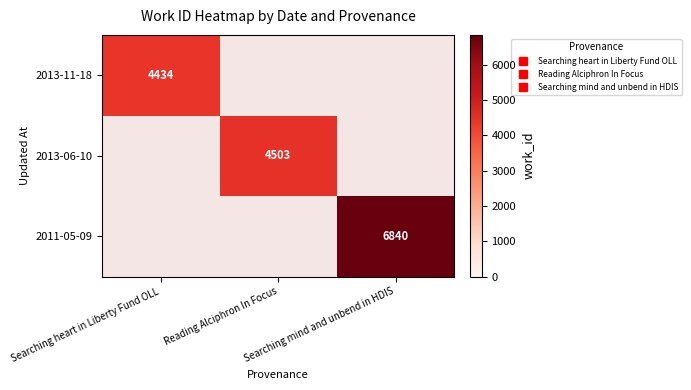

Rank the series by their average value, from lowest to highest.

2013-11-18, 2013-06-10, 2011-05-09